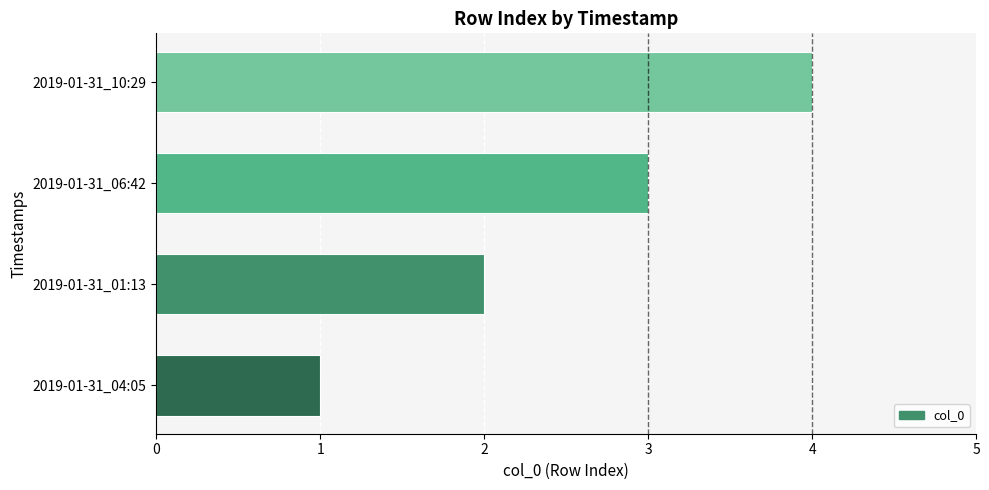

List the labels in order of value, smallest first.

2019-01-31_04:05, 2019-01-31_01:13, 2019-01-31_06:42, 2019-01-31_10:29